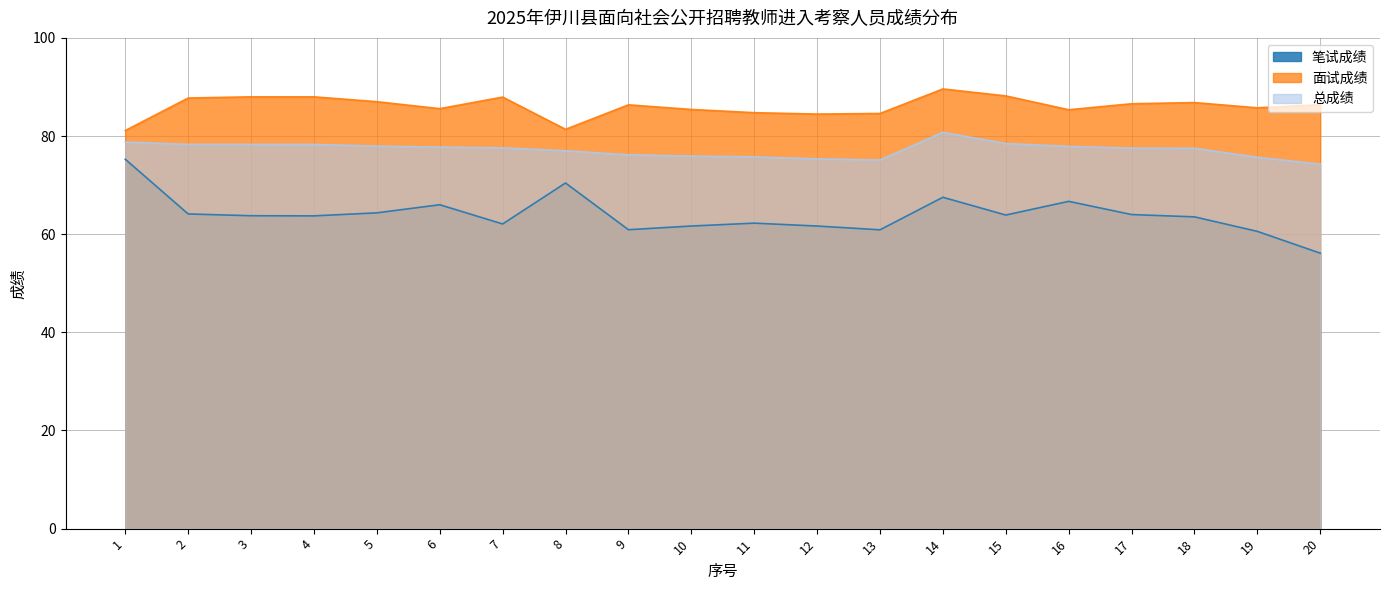

At how many categories does at least one series exceed 62?

20